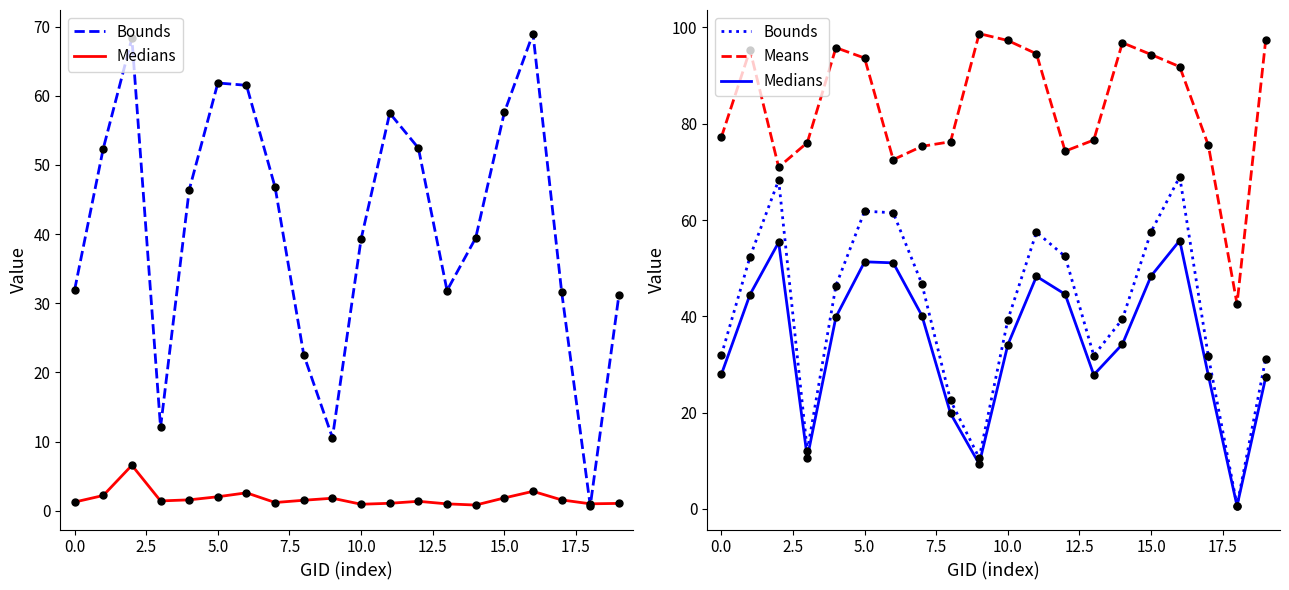

How many interior local valleys does the Medians series have?

4